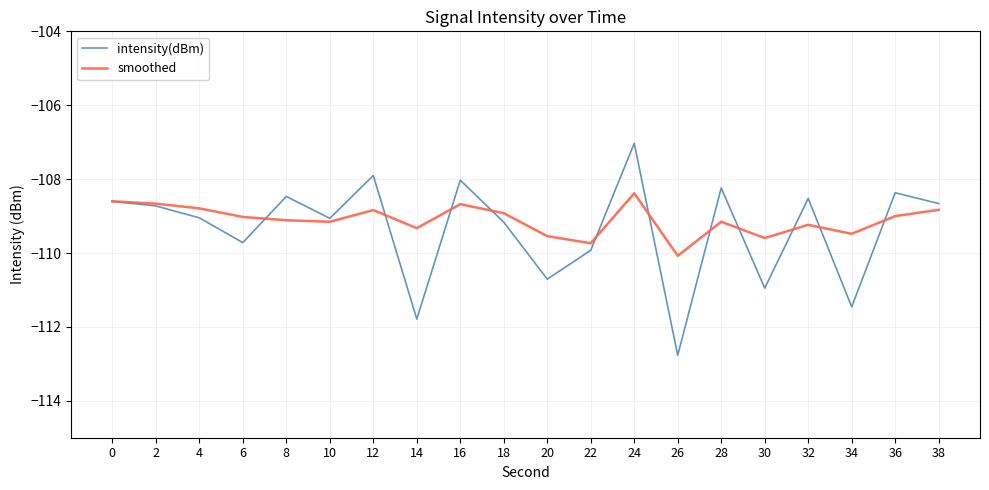

At 20, list the series in order from smallest to largest.

intensity(dBm), smoothed